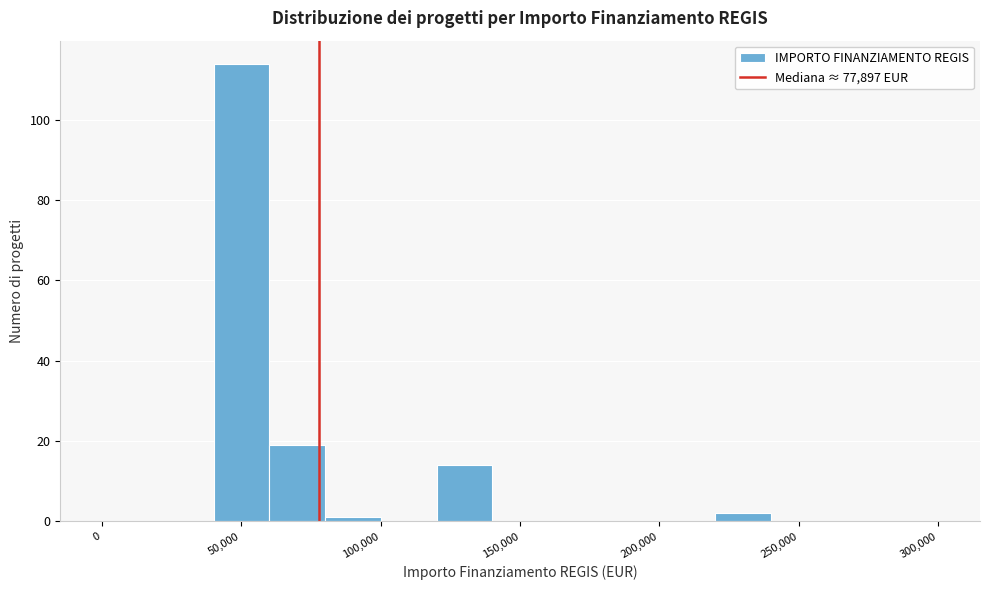

What is the height of the bar covering 120000 to 140000 on the x-axis? The values are not printed on the chart, so give them approximately, as read against the axis.

14